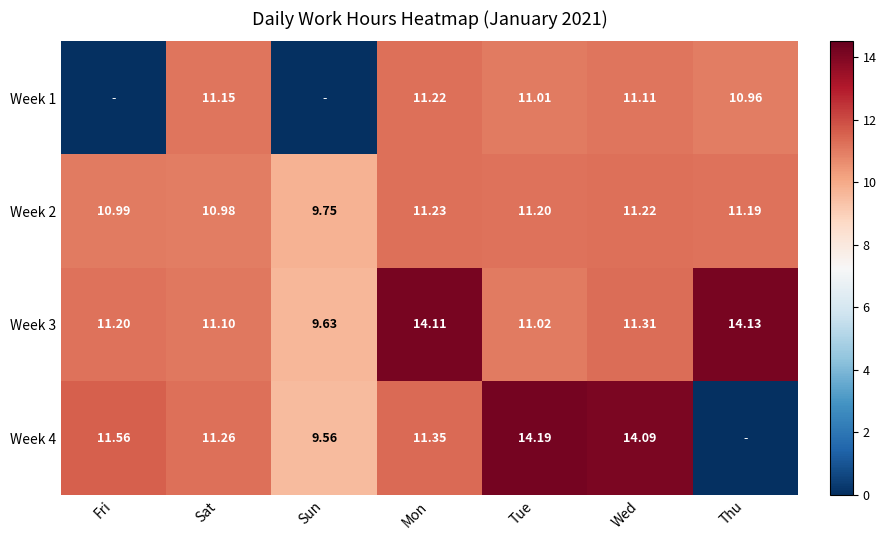

Is the value of Week 1 at Wed greater than the value of Week 2 at Mon?

No